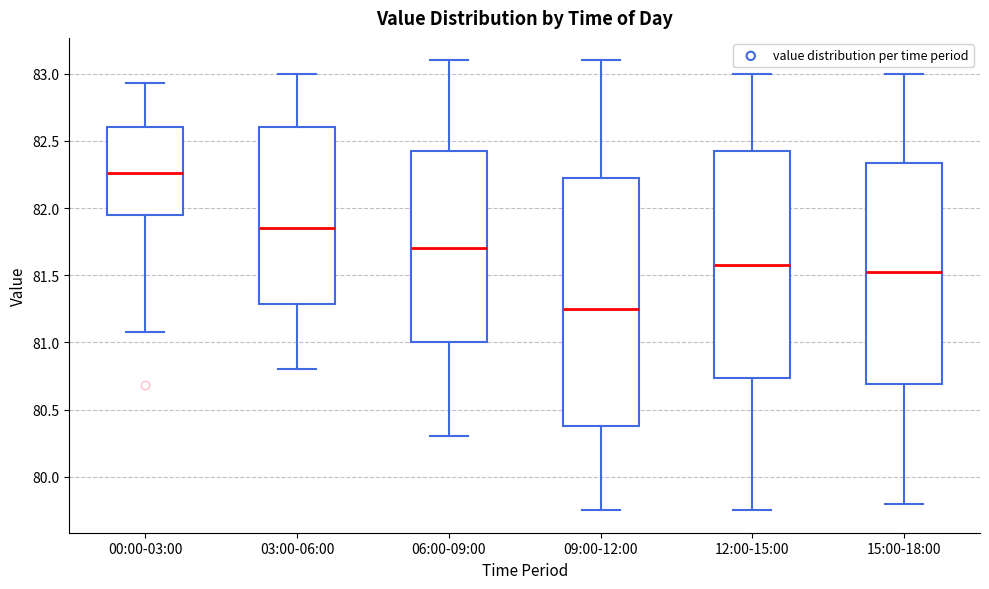

Reading left to right, transcribe this box plot: for each box, give where its median line is, the range the box spans, and where its two whiskers end, as read against the y-axis. The values are not printed on the chart, so give them approximately, as read against the axis.

00:00-03:00: median 82.25, box 81.95 to 82.60, whiskers 81.10 to 82.95
03:00-06:00: median 81.85, box 81.30 to 82.60, whiskers 80.80 to 83.00
06:00-09:00: median 81.70, box 81.00 to 82.45, whiskers 80.30 to 83.10
09:00-12:00: median 81.25, box 80.40 to 82.25, whiskers 79.75 to 83.10
12:00-15:00: median 81.60, box 80.75 to 82.45, whiskers 79.75 to 83.00
15:00-18:00: median 81.55, box 80.70 to 82.35, whiskers 79.80 to 83.00